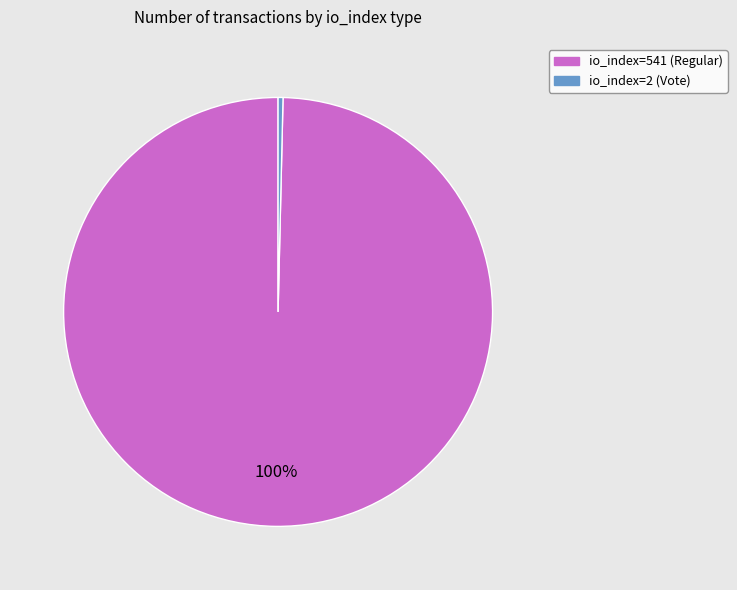

What is the largest slice in the pie chart?

io_index=541 (Regular)